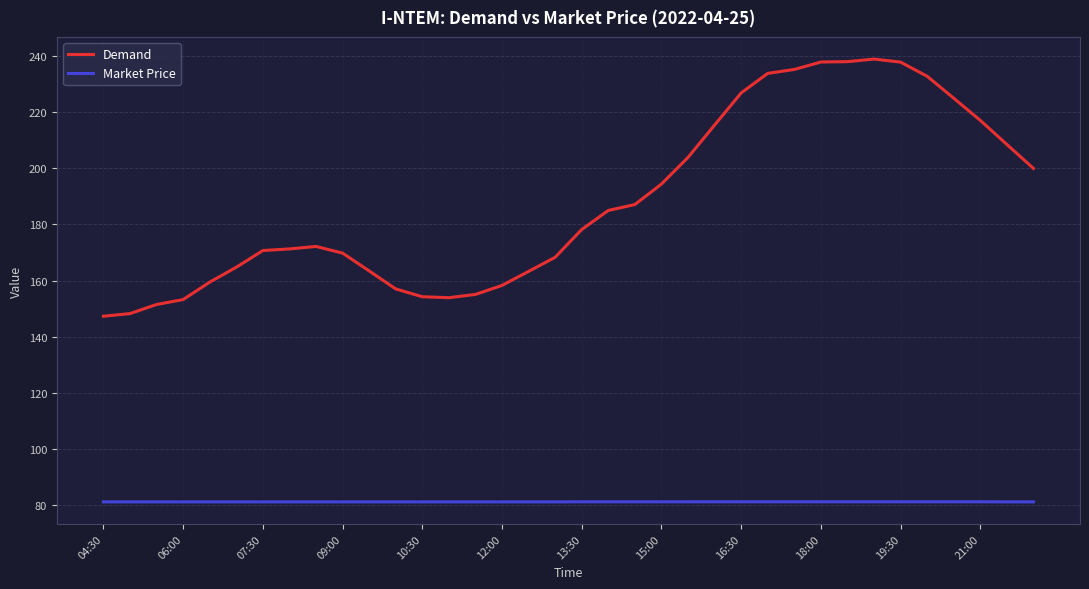

True or false: Market Price and Demand cross at least once.

False